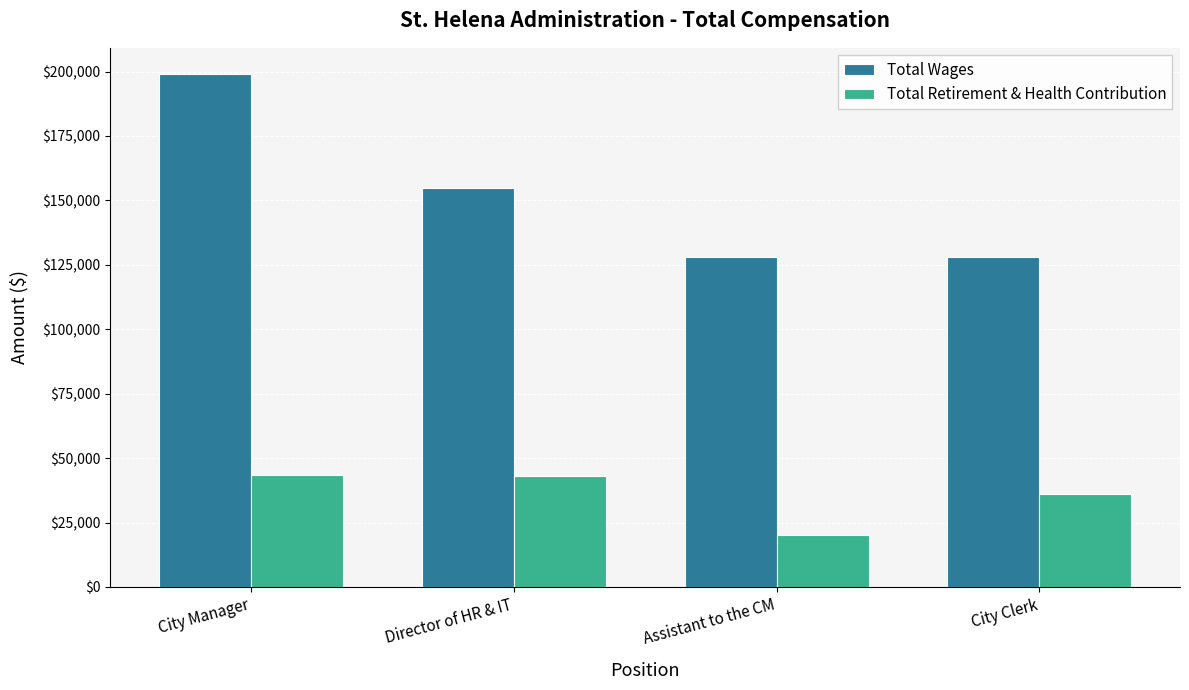

Is the value of Total Wages at City Manager greater than the value of Total Retirement & Health Contribution at Assistant to the CM?

Yes